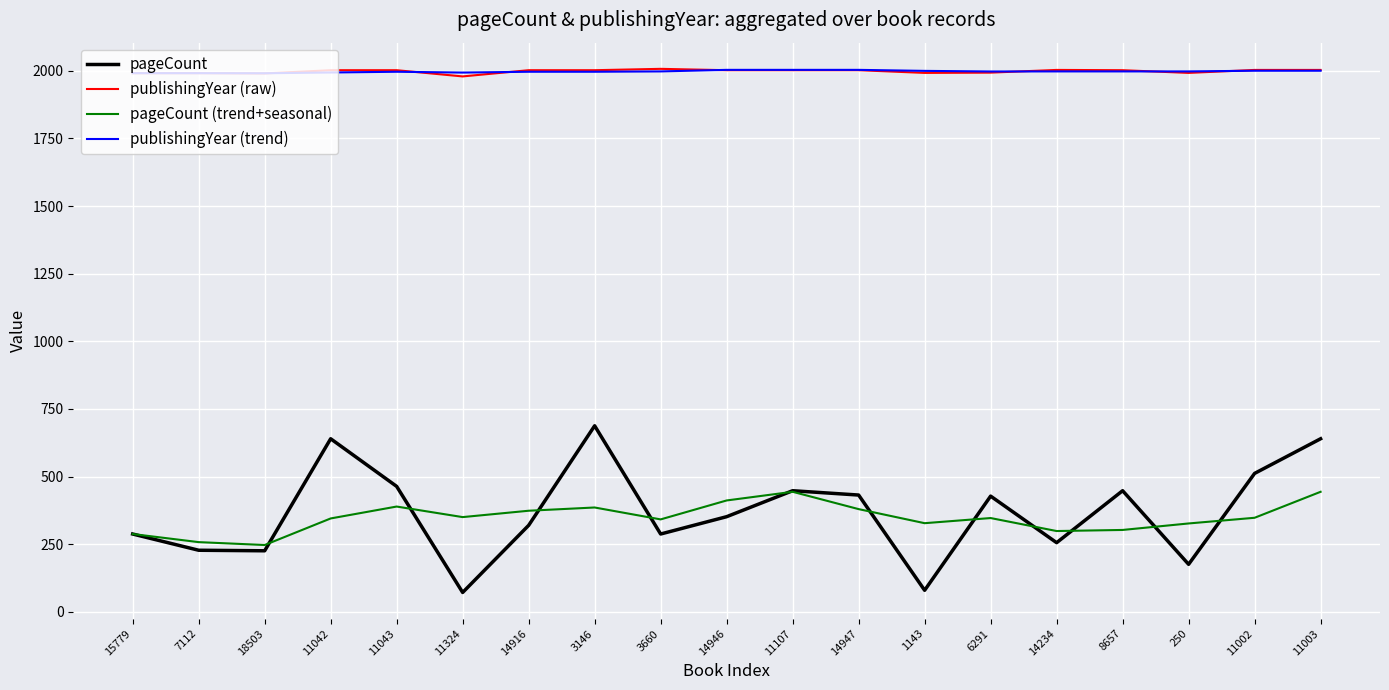

True or false: publishingYear (raw) has a value of 2002.0 at 8657.

True